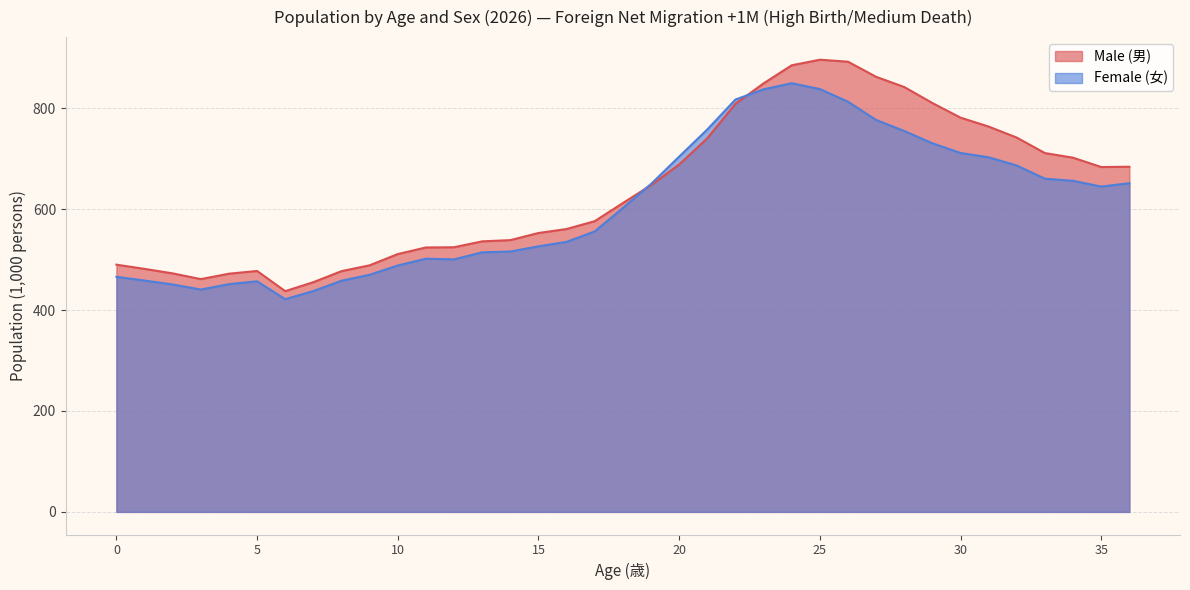

Which series has the largest total across all categories?

Male (男)